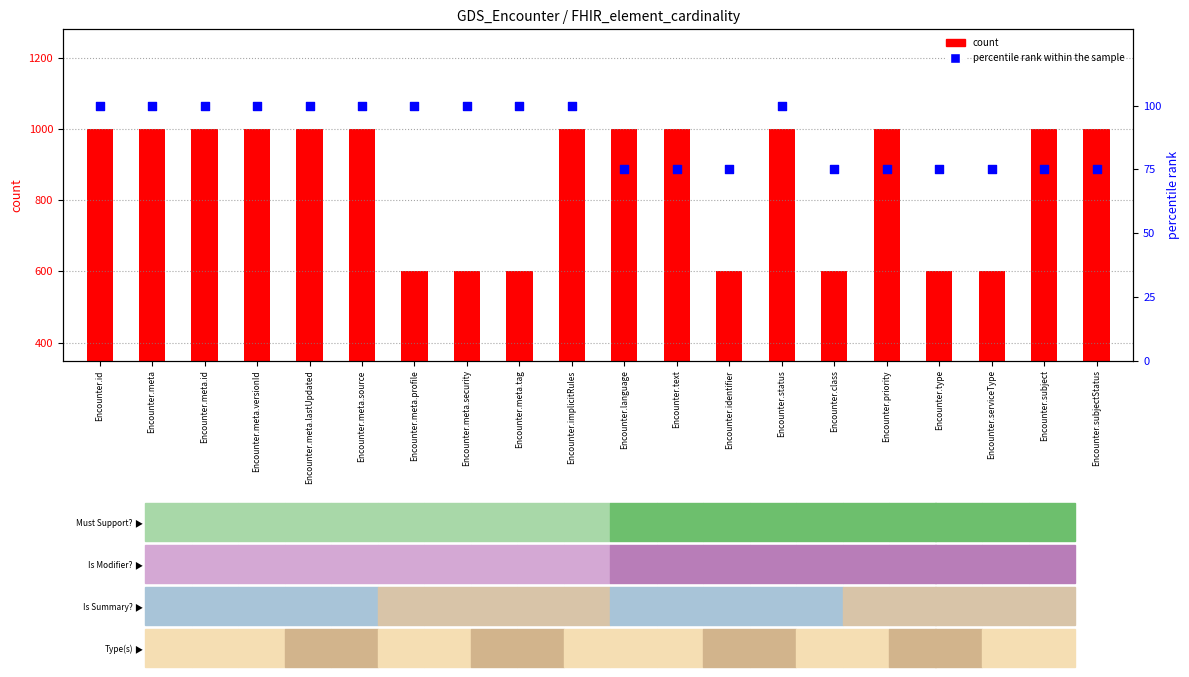

What is the total value across all series at Encounter.type?

675